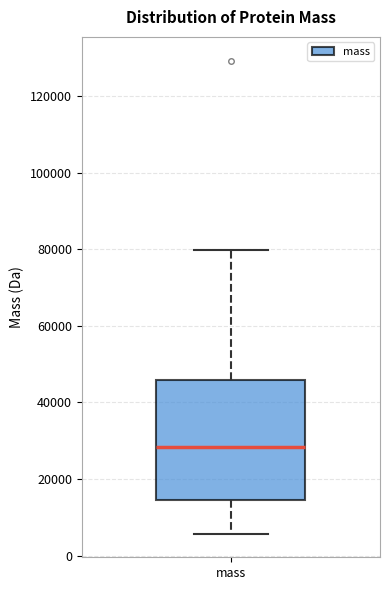

Read this box plot against the y-axis: the position of the median line, the range covered by the box, and the ends of both whiskers. The values are not printed on the chart, so give them approximately, as read against the axis.

median 28000, box 14000 to 46000, whiskers 6000 to 80000